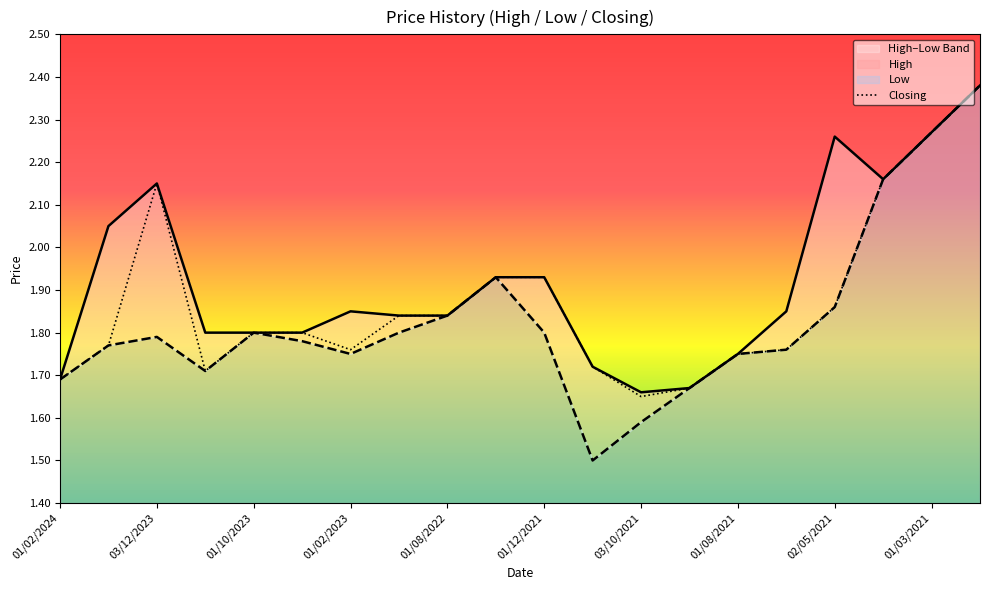

True or false: High and Low cross at least once.

False